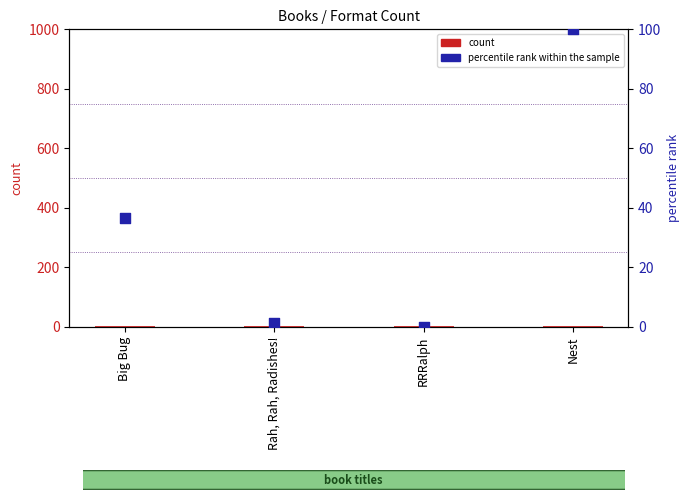

At which category is the sum across all series the highest?

Nest